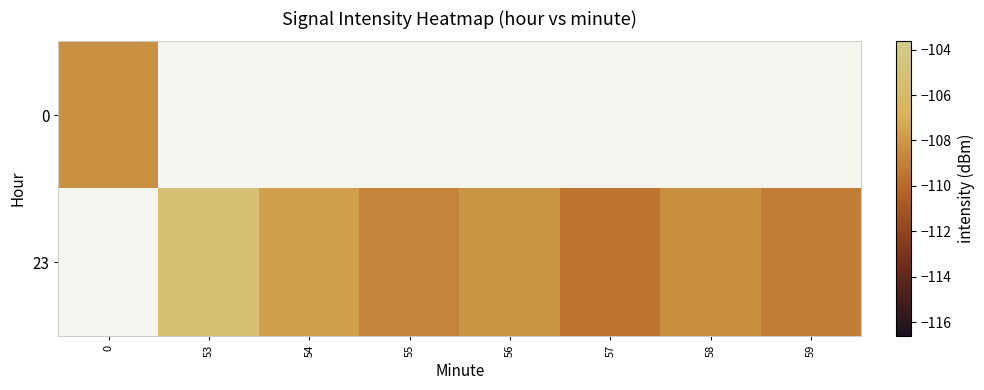

What is the smallest value displayed?

-109.5